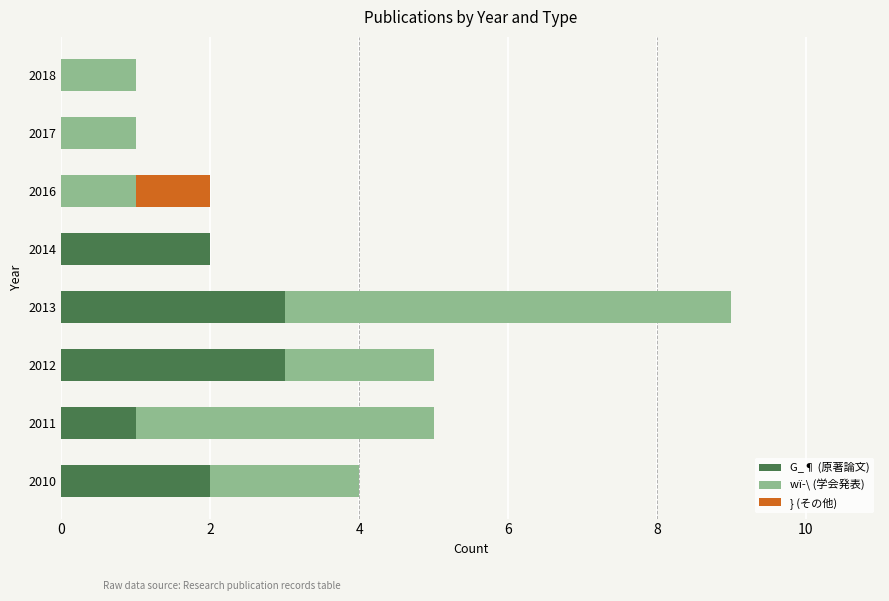

At which category is the sum across all series the highest?

2013